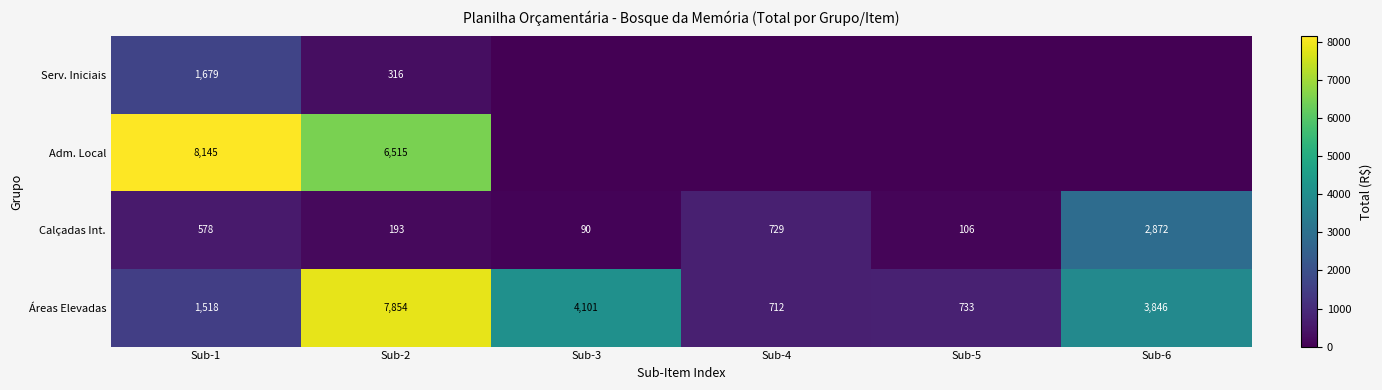

What is the lowest value of the Calçadas Int. series?

90